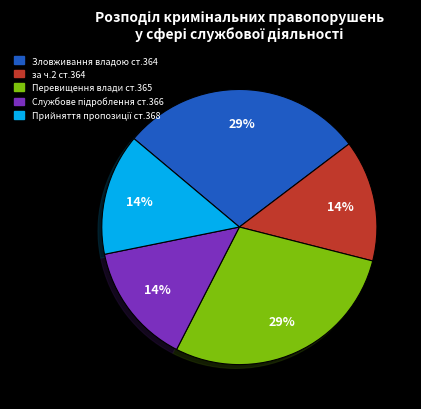

To the nearest percent, what percentage of the pie is Перевищення влади ст.365?

29%